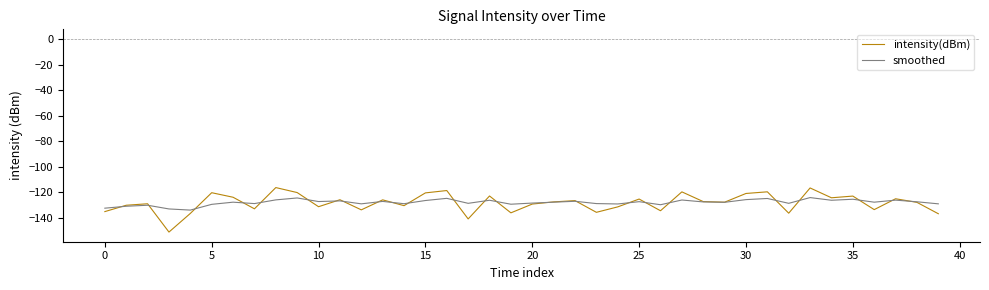

What is the greatest value displayed?

-116.4